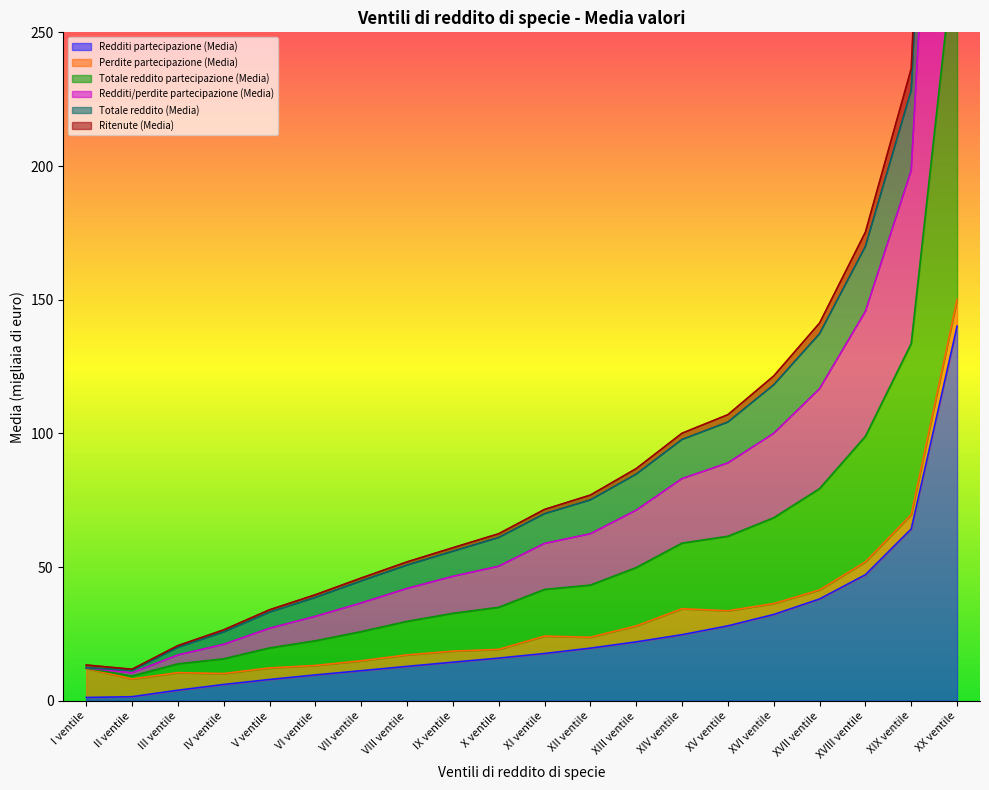

How many values in the Totale reddito (Media) series exceed 69?

10